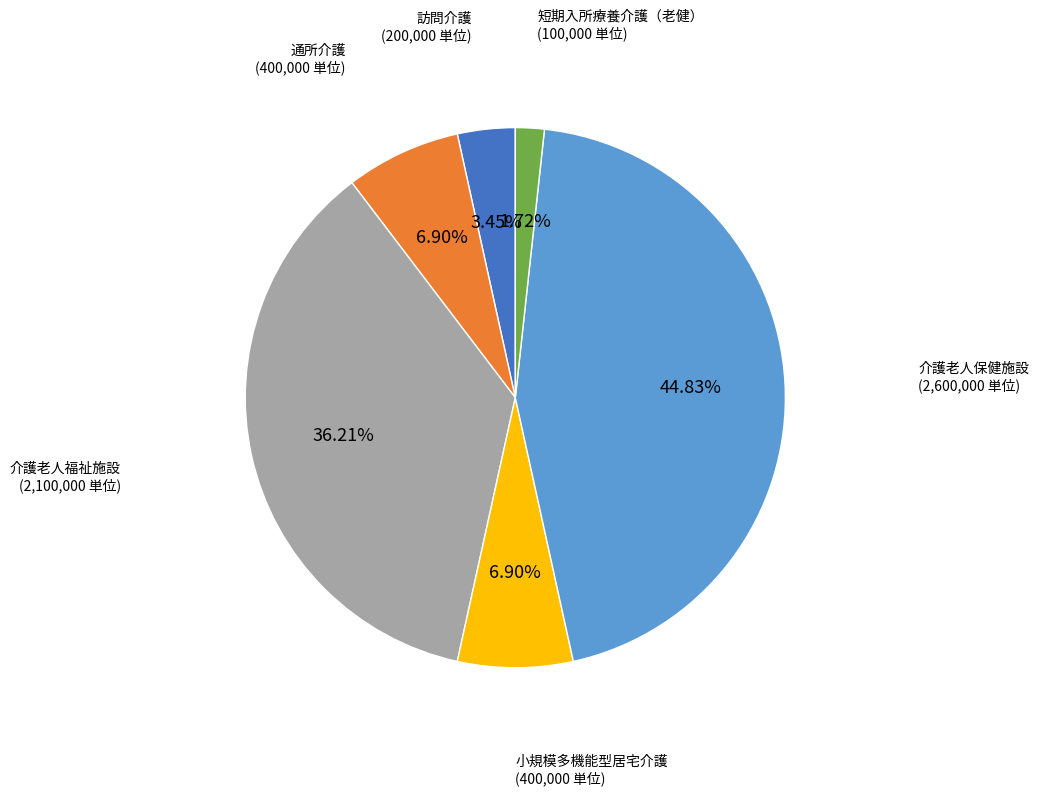

Is there a majority slice in this chart?

No